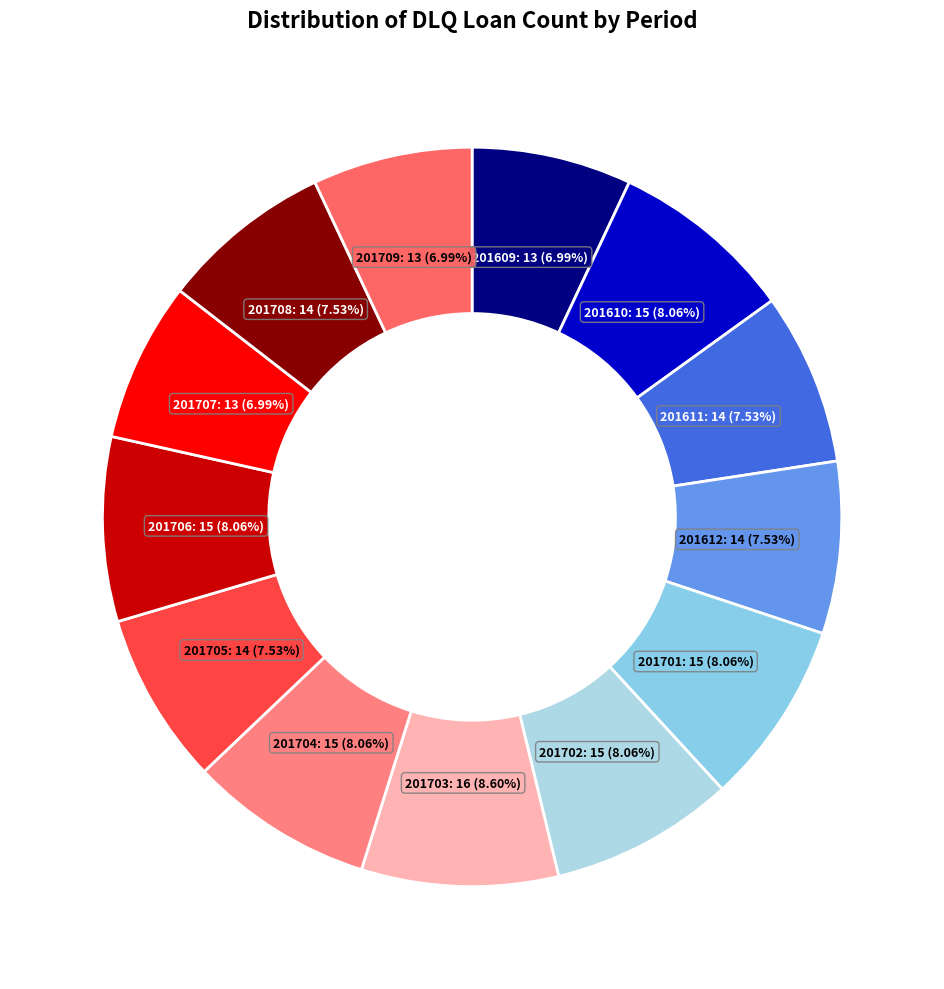

Rank the categories by value from highest to lowest.

201703, 201610, 201701, 201702, 201704, 201706, 201611, 201612, 201705, 201708, 201609, 201707, 201709